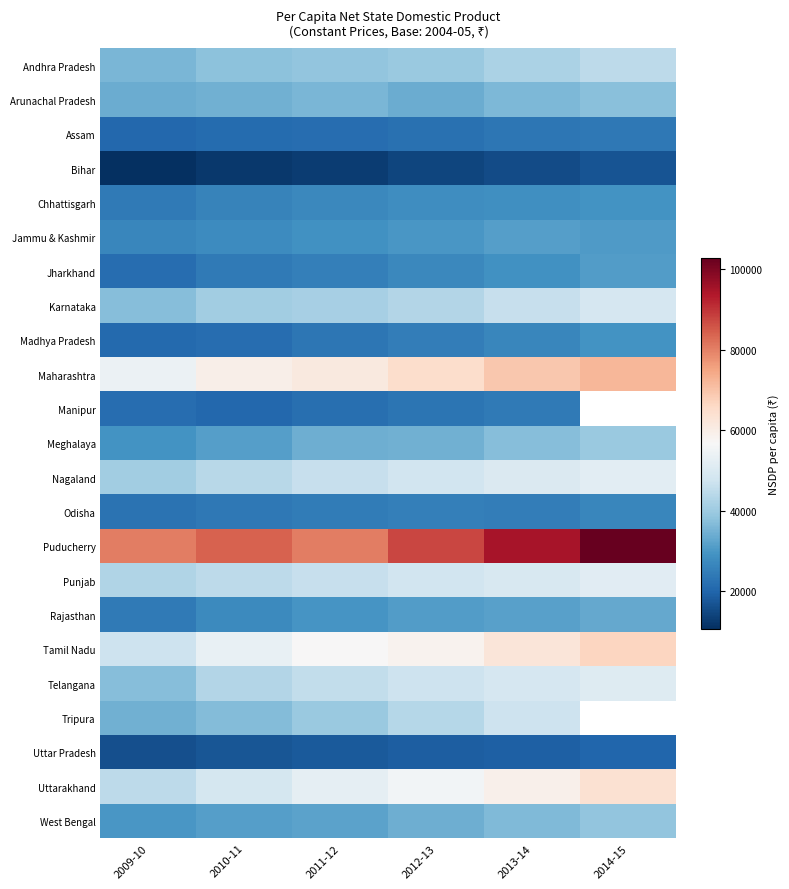

List the series in order of their peak value, highest first.

Puducherry, Maharashtra, Tamil Nadu, Uttarakhand, Nagaland, Punjab, Telangana, Karnataka, Tripura, Andhra Pradesh, Meghalaya, West Bengal, Arunachal Pradesh, Rajasthan, Jammu & Kashmir, Jharkhand, Madhya Pradesh, Chhattisgarh, Odisha, Manipur, Assam, Uttar Pradesh, Bihar